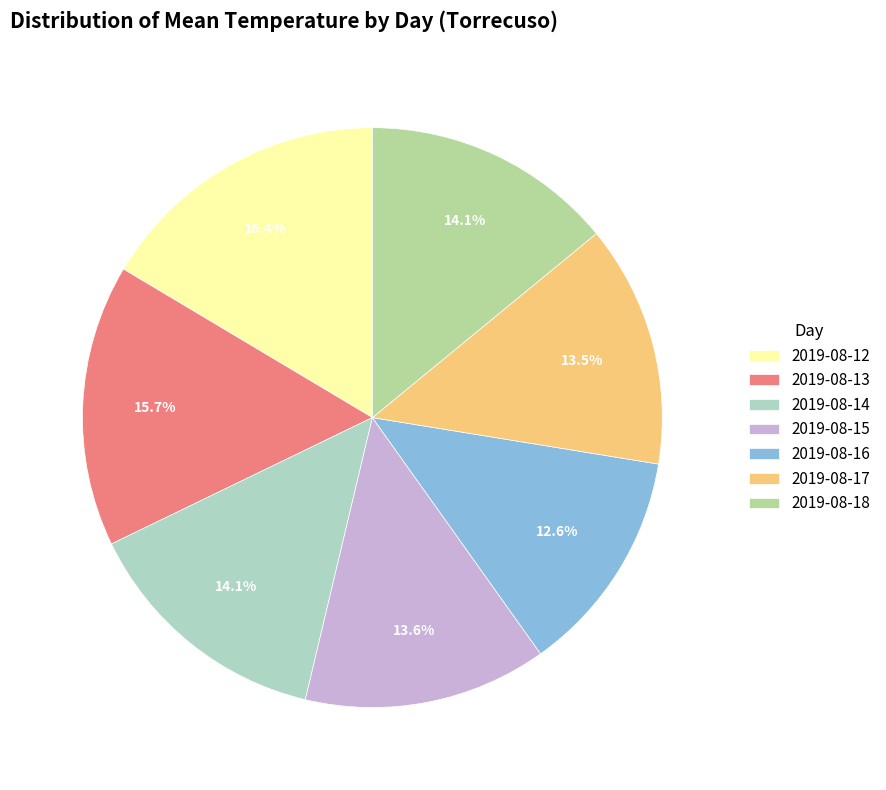

Between 2019-08-14 and 2019-08-12, which is larger?

2019-08-12